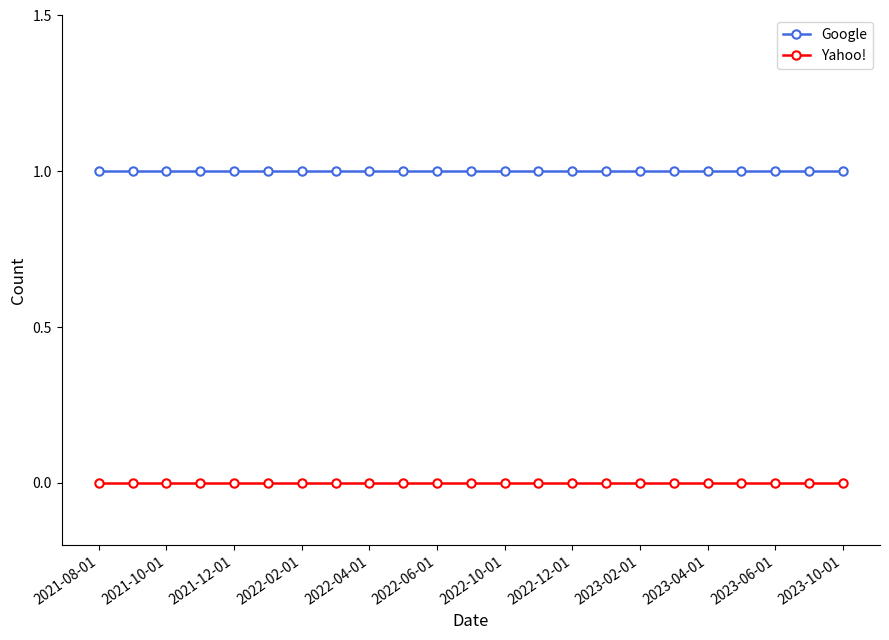

Which series has the largest total across all categories?

Google